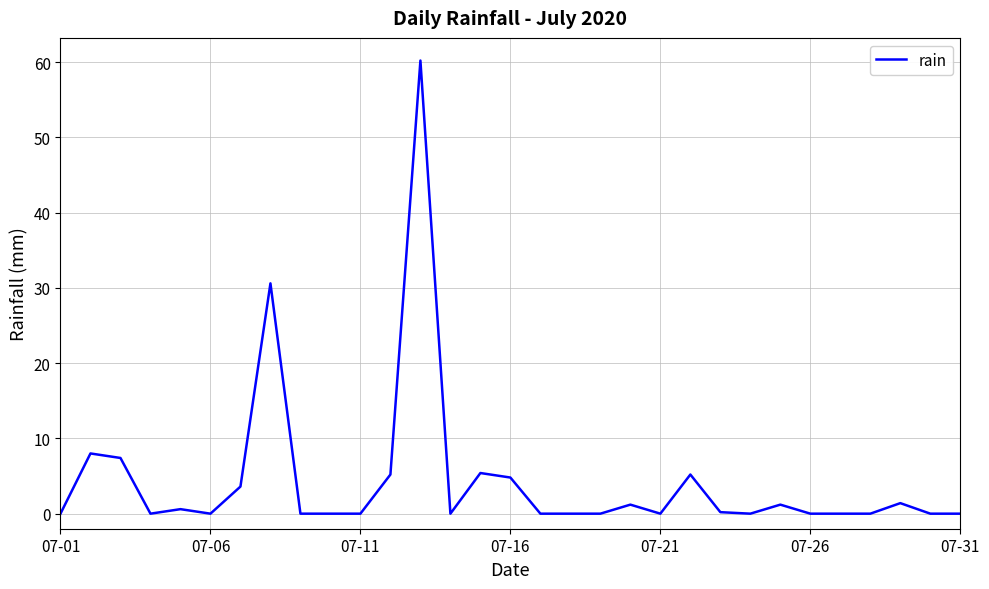

What is the maximum value shown in the chart?

60.2